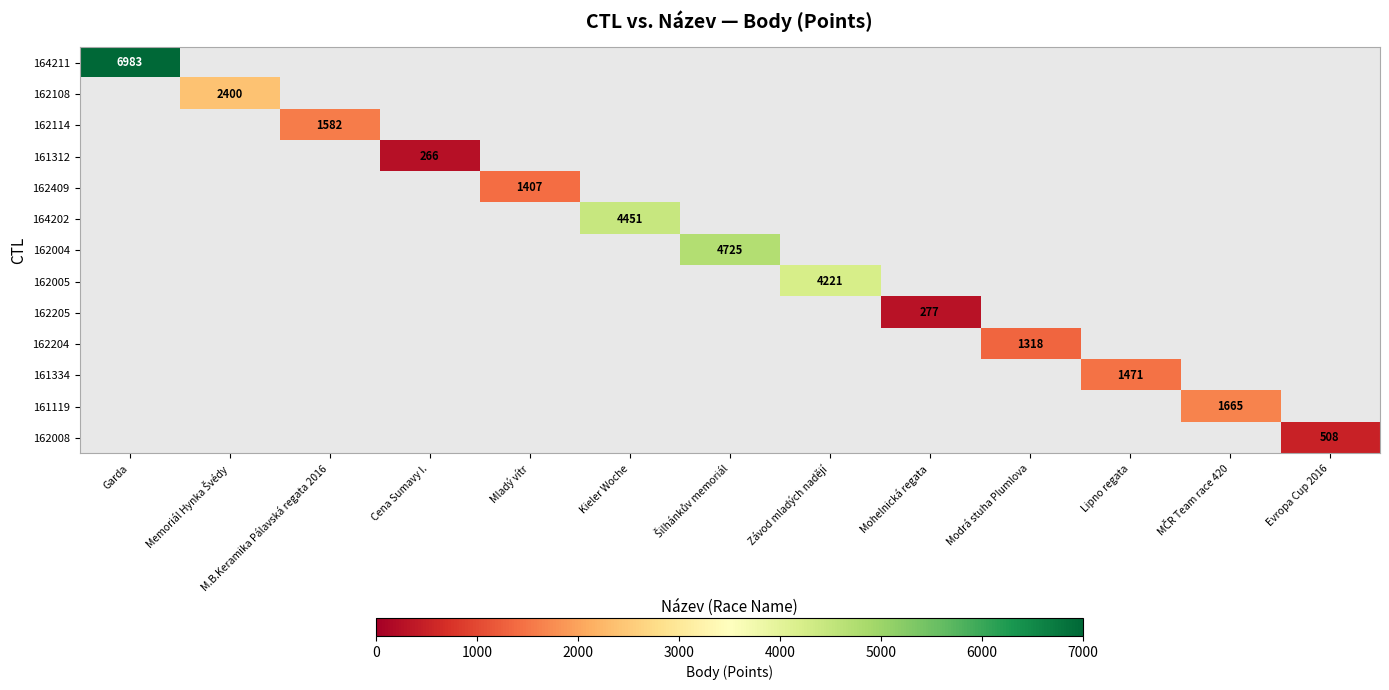

What is the minimum value shown in the chart?

266.0